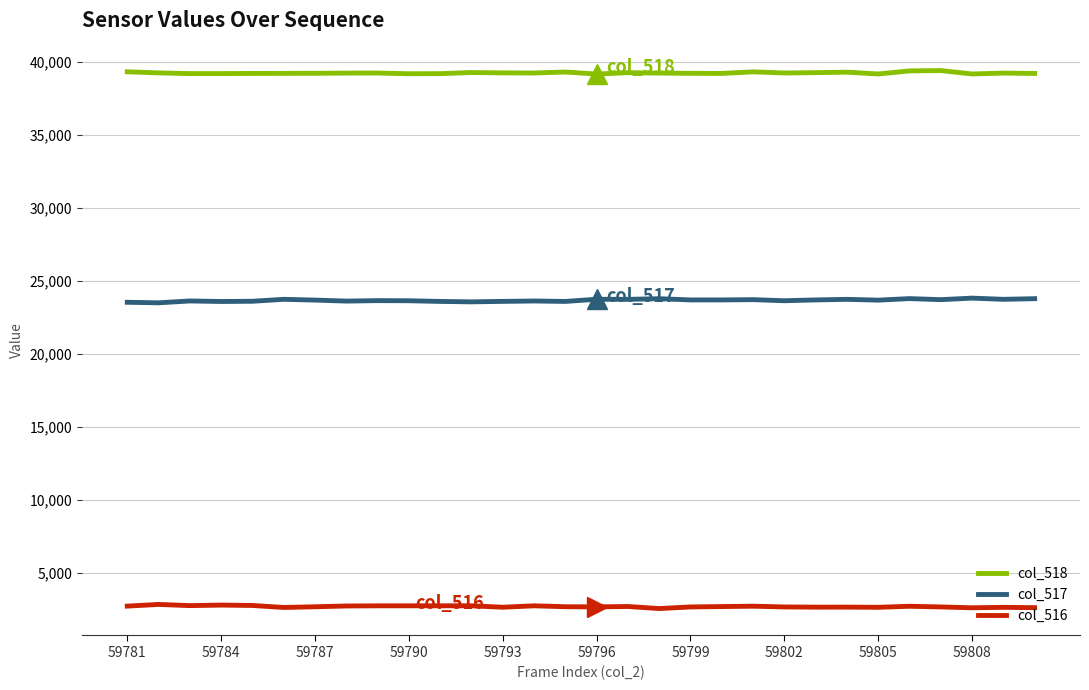

What is the difference between the second highest and minimum values in the col_517 series?

289